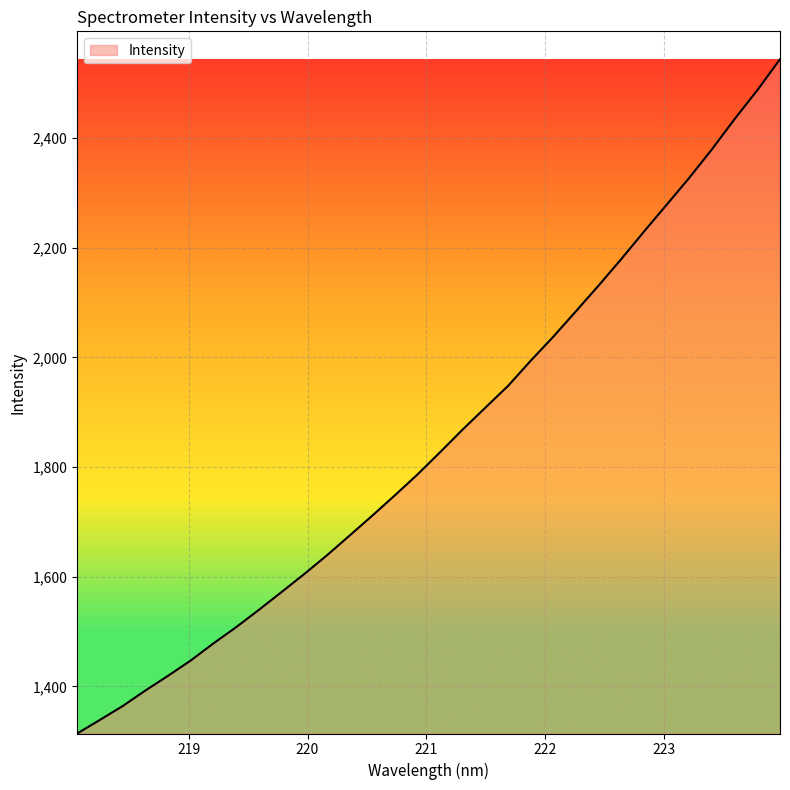

What is the difference between the maximum and minimum values?

1229.3